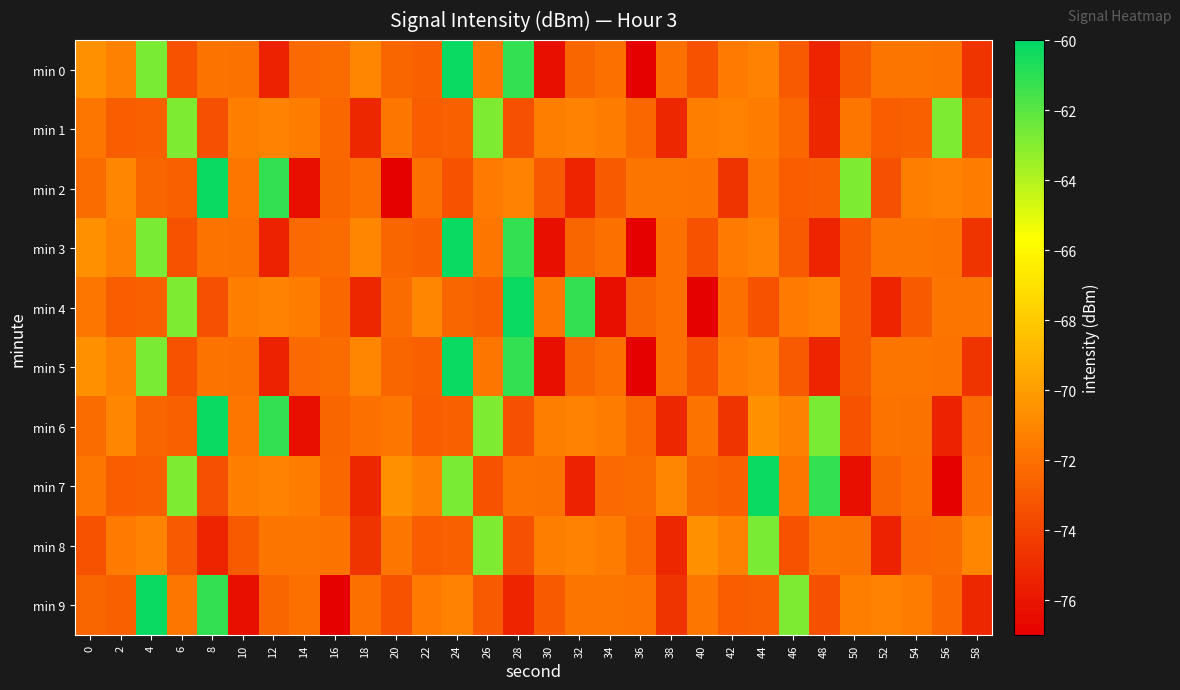

Reading left to right, transcribe all the data shown in this chart.

min 0: 0=-70.5	2=-71.2	4=-62.7	6=-73.3	8=-71.8	10=-71.9	12=-75.5	14=-72.2	16=-72.2	18=-71.0	20=-72.4	22=-72.7	24=-60.2	26=-71.7	28=-61.2	30=-76.3	32=-72.4	34=-72.0	36=-76.9	38=-72.0	40=-73.3	42=-71.5	44=-71.2	46=-73.0	48=-75.4	50=-72.9	52=-71.8	54=-71.8	56=-71.9	58=-74.7
min 1: 0=-71.7	2=-72.8	4=-72.6	6=-62.8	8=-73.4	10=-71.4	12=-71.2	14=-71.5	16=-72.4	18=-75.3	20=-71.7	22=-72.8	24=-72.6	26=-62.8	28=-73.4	30=-71.4	32=-71.2	34=-71.5	36=-72.4	38=-75.3	40=-71.4	42=-71.2	44=-71.5	46=-72.4	48=-75.3	50=-71.7	52=-72.8	54=-72.6	56=-62.8	58=-73.4
min 2: 0=-72.2	2=-71.0	4=-72.4	6=-72.7	8=-60.2	10=-71.7	12=-61.2	14=-76.3	16=-72.4	18=-72.0	20=-76.9	22=-72.0	24=-73.3	26=-71.5	28=-71.2	30=-73.0	32=-75.4	34=-72.9	36=-71.8	38=-71.8	40=-71.9	42=-74.7	44=-71.7	46=-72.8	48=-72.6	50=-62.8	52=-73.4	54=-71.4	56=-71.2	58=-71.5
min 3: 0=-70.5	2=-71.2	4=-62.7	6=-73.3	8=-71.8	10=-71.9	12=-75.5	14=-72.2	16=-72.2	18=-71.0	20=-72.4	22=-72.7	24=-60.2	26=-71.7	28=-61.2	30=-76.3	32=-72.4	34=-72.0	36=-76.9	38=-72.0	40=-73.3	42=-71.5	44=-71.2	46=-73.0	48=-75.4	50=-72.9	52=-71.8	54=-71.8	56=-71.9	58=-74.7
min 4: 0=-71.7	2=-72.8	4=-72.6	6=-62.8	8=-73.4	10=-71.4	12=-71.2	14=-71.5	16=-72.4	18=-75.3	20=-72.2	22=-71.0	24=-72.4	26=-72.7	28=-60.2	30=-71.7	32=-61.2	34=-76.3	36=-72.4	38=-72.0	40=-76.9	42=-72.0	44=-73.3	46=-71.5	48=-71.2	50=-73.0	52=-75.4	54=-72.9	56=-71.8	58=-71.8
min 5: 0=-70.5	2=-71.2	4=-62.7	6=-73.3	8=-71.8	10=-71.9	12=-75.5	14=-72.2	16=-72.2	18=-71.0	20=-72.4	22=-72.7	24=-60.2	26=-71.7	28=-61.2	30=-76.3	32=-72.4	34=-72.0	36=-76.9	38=-72.0	40=-73.3	42=-71.5	44=-71.2	46=-73.0	48=-75.4	50=-72.9	52=-71.8	54=-71.8	56=-71.9	58=-74.7
min 6: 0=-72.2	2=-71.0	4=-72.4	6=-72.7	8=-60.2	10=-71.7	12=-61.2	14=-76.3	16=-72.4	18=-72.0	20=-71.7	22=-72.8	24=-72.6	26=-62.8	28=-73.4	30=-71.4	32=-71.2	34=-71.5	36=-72.4	38=-75.3	40=-71.9	42=-74.7	44=-70.5	46=-71.2	48=-62.7	50=-73.3	52=-71.8	54=-71.9	56=-75.5	58=-72.2
min 7: 0=-71.7	2=-72.8	4=-72.6	6=-62.8	8=-73.4	10=-71.4	12=-71.2	14=-71.5	16=-72.4	18=-75.3	20=-70.5	22=-71.2	24=-62.7	26=-73.3	28=-71.8	30=-71.9	32=-75.5	34=-72.2	36=-72.2	38=-71.0	40=-72.4	42=-72.7	44=-60.2	46=-71.7	48=-61.2	50=-76.3	52=-72.4	54=-72.0	56=-76.9	58=-72.0
min 8: 0=-73.3	2=-71.5	4=-71.2	6=-73.0	8=-75.4	10=-72.9	12=-71.8	14=-71.8	16=-71.9	18=-74.7	20=-71.7	22=-72.8	24=-72.6	26=-62.8	28=-73.4	30=-71.4	32=-71.2	34=-71.5	36=-72.4	38=-75.3	40=-70.5	42=-71.2	44=-62.7	46=-73.3	48=-71.8	50=-71.9	52=-75.5	54=-72.2	56=-72.2	58=-71.0
min 9: 0=-72.4	2=-72.7	4=-60.2	6=-71.7	8=-61.2	10=-76.3	12=-72.4	14=-72.0	16=-76.9	18=-72.0	20=-73.3	22=-71.5	24=-71.2	26=-73.0	28=-75.4	30=-72.9	32=-71.8	34=-71.8	36=-71.9	38=-74.7	40=-71.7	42=-72.8	44=-72.6	46=-62.8	48=-73.4	50=-71.4	52=-71.2	54=-71.5	56=-72.4	58=-75.3